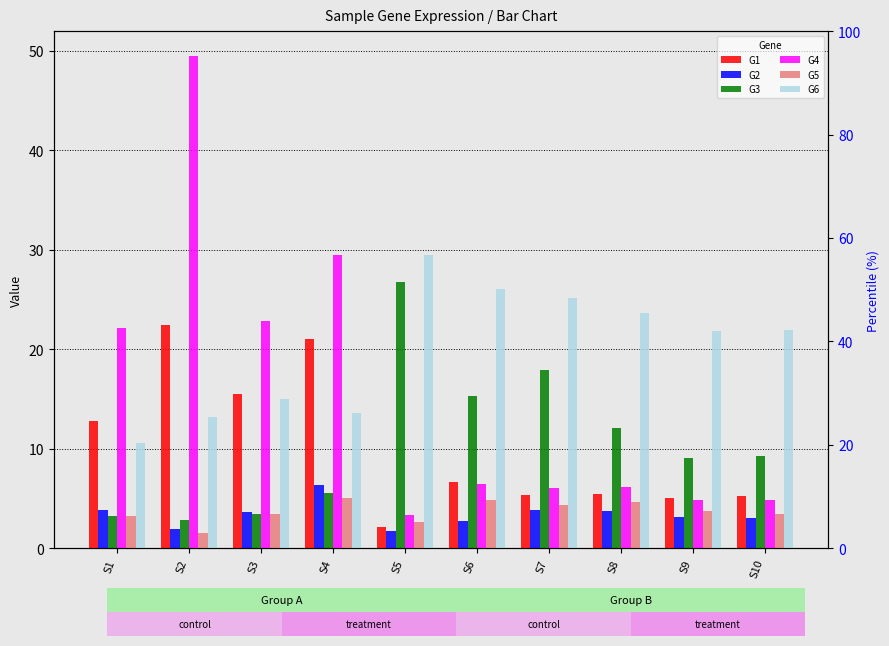

Between S9 and S3, which is larger?

S3